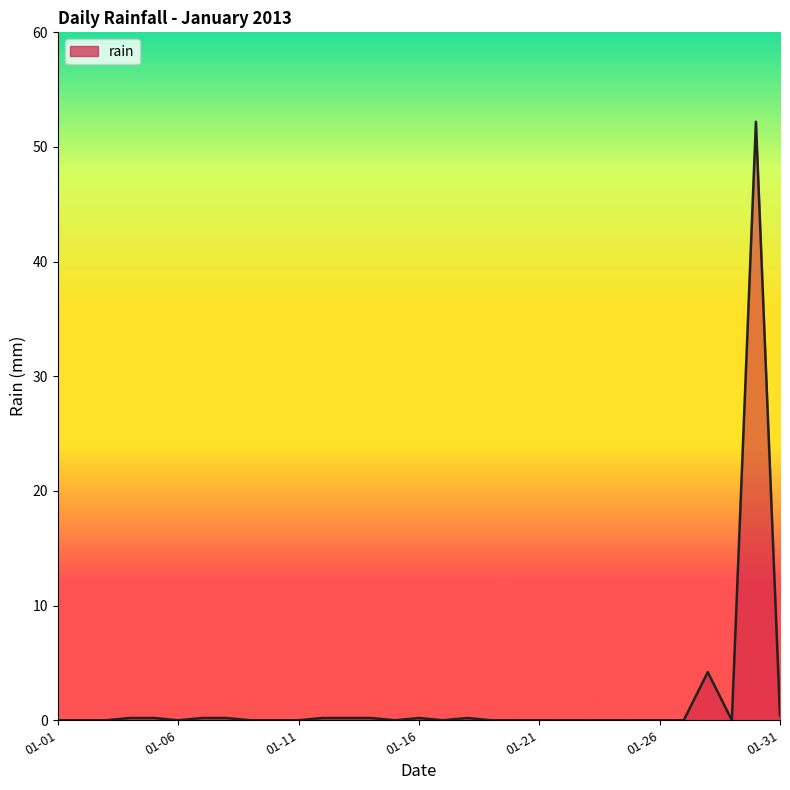

What is the maximum value shown in the chart?

52.2